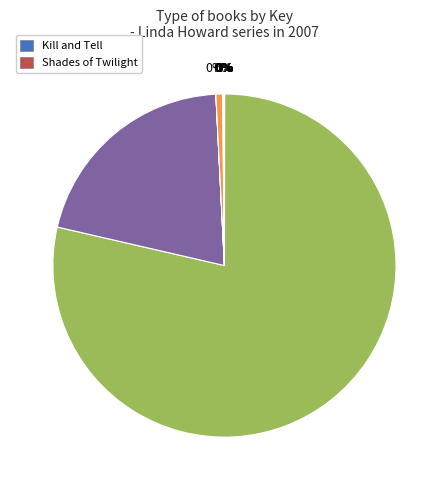

Is there a majority slice in this chart?

Yes